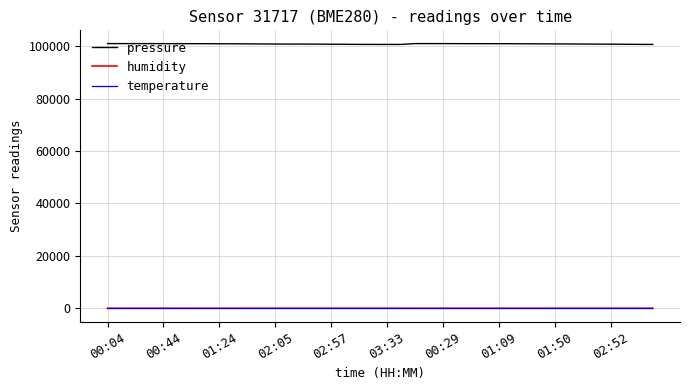

True or false: temperature and pressure cross at least once.

False